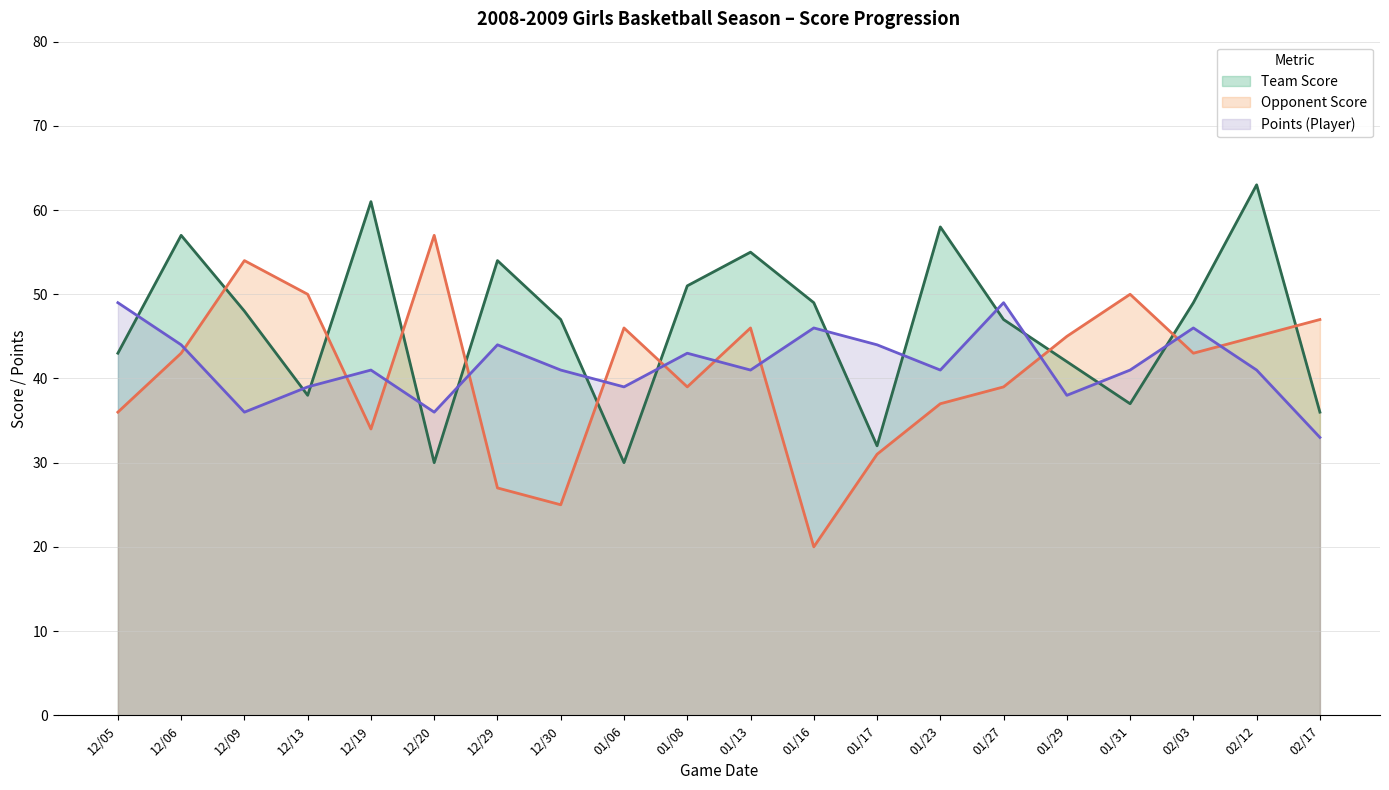

Reading right to left, what are all the values shown in this chart?

Team Score: 36	63	49	37	42	47	58	32	49	55	51	30	47	54	30	61	38	48	57	43
Opponent Score: 47	45	43	50	45	39	37	31	20	46	39	46	25	27	57	34	50	54	43	36
Points: 33	41	46	41	38	49	41	44	46	41	43	39	41	44	36	41	39	36	44	49